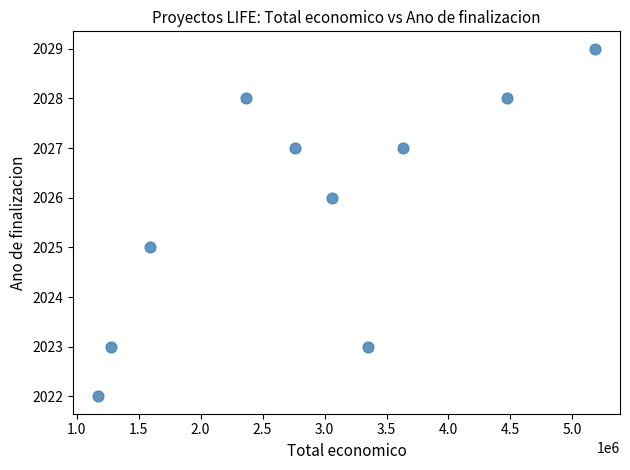

What is the range of X values (max minus min)?

4010388